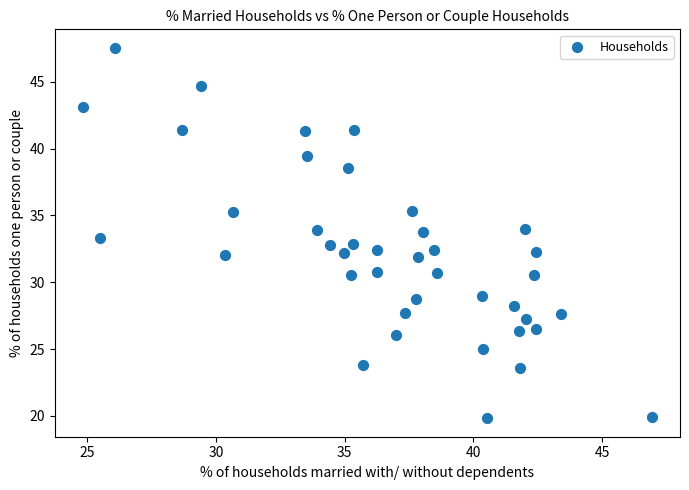

What is the range of X values (max minus min)?

22.1